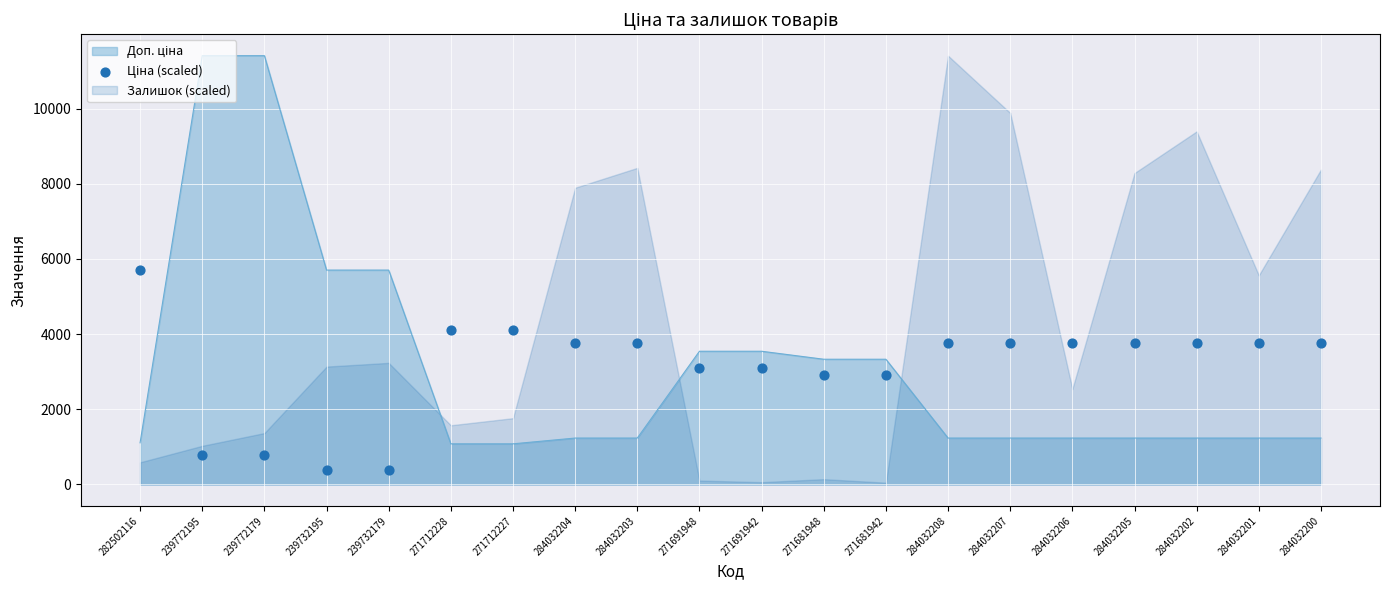

Approximately how many times larger is the value at 284032207 compared to 284032202?

1.0